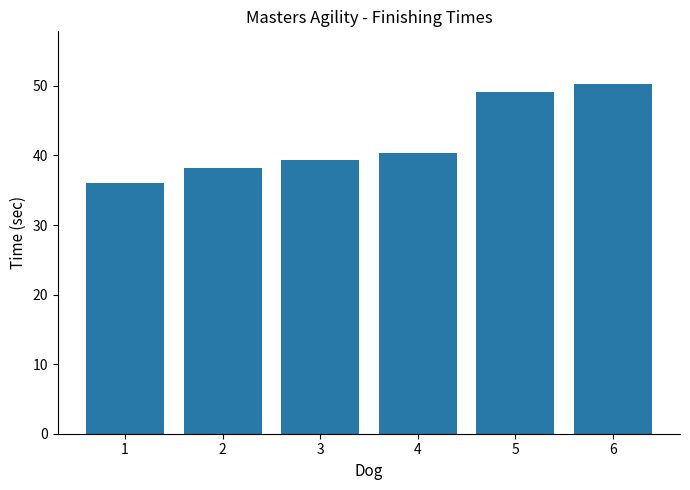

Reading left to right, what are all the values shown in this chart?

1=36.0	2=38.2	3=39.4	4=40.3	5=49.1	6=50.3